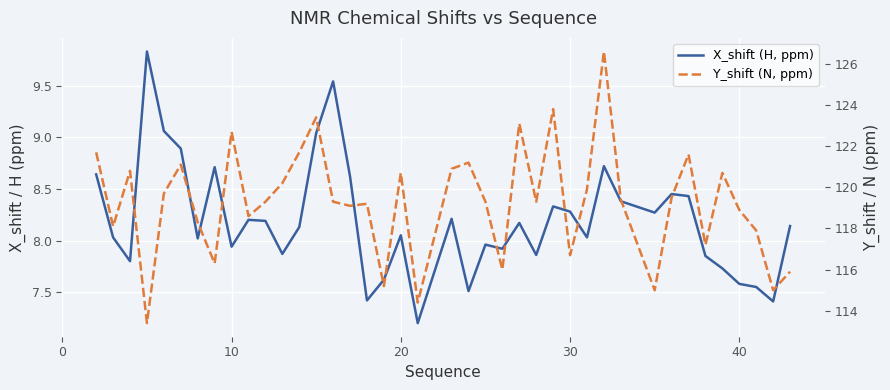

Reading left to right, transcribe all the data shown in this chart.

X_shift (H, ppm): 8.6	8.0	7.8	9.8	9.1	8.9	8.0	8.7	7.9	8.2	8.2	7.9	8.1	9.0	9.5	8.6	7.4	7.6	8.1	7.2	8.2	7.5	8.0	7.9	8.2	7.9	8.3	8.3	8.0	8.7	8.4	8.3	8.4	8.4	7.8	7.7	7.6	7.5	7.4	8.1
Y_shift (N, ppm): 121.7	118.1	120.8	113.4	119.7	121.1	118.3	116.3	122.7	118.6	119.3	120.2	121.7	123.4	119.3	119.1	119.2	115.2	120.7	114.4	120.9	121.2	119.3	116.0	123.1	119.3	123.8	116.7	119.9	126.6	119.4	115.0	119.5	121.6	117.2	120.7	118.9	117.9	115.0	115.9